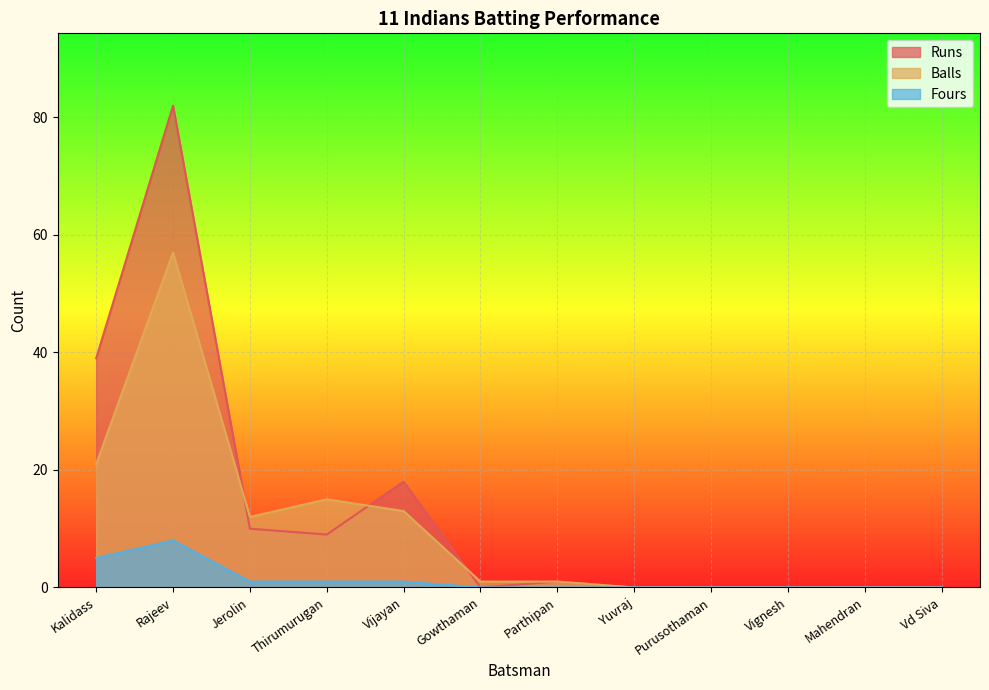

The value of Balls at Purusothaman is 31. True or false?

False